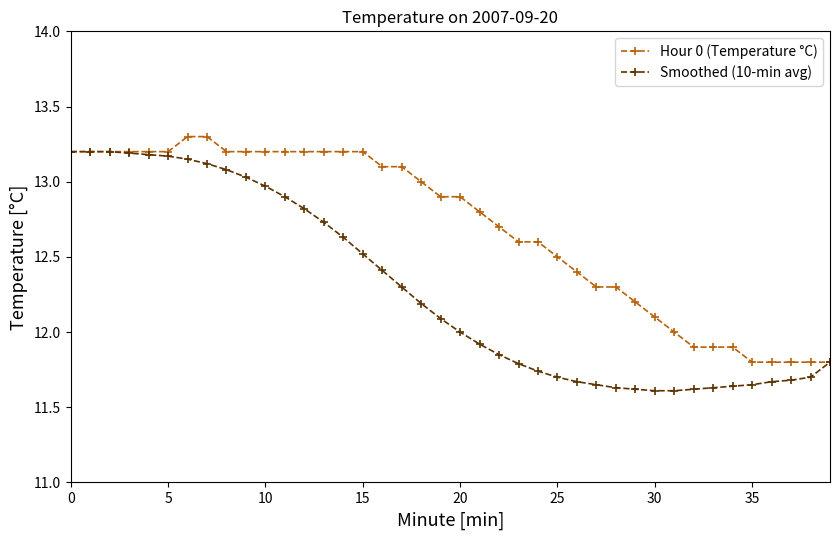

List the series in order of their overall mean, lowest first.

Smoothed (10-min avg), Hour 0 (Temperature °C)